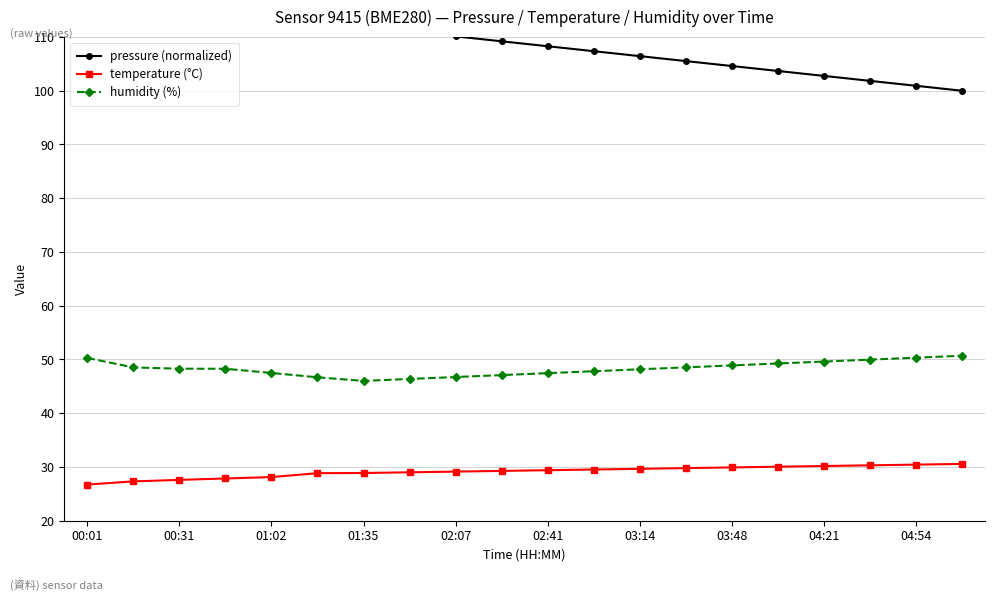

True or false: temperature (°C) and humidity (%) cross at least once.

False